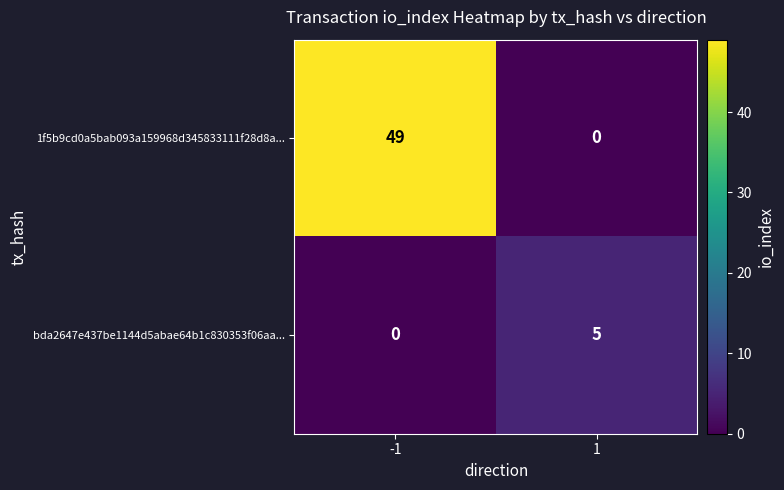

Count the number of categories in the chart.

2